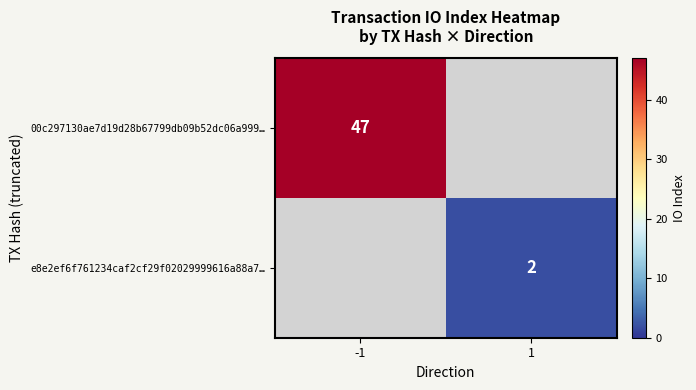

Is it true that 00c297130ae7d19d28b67799db09b52dc06a999… equals 47 at -1?

True